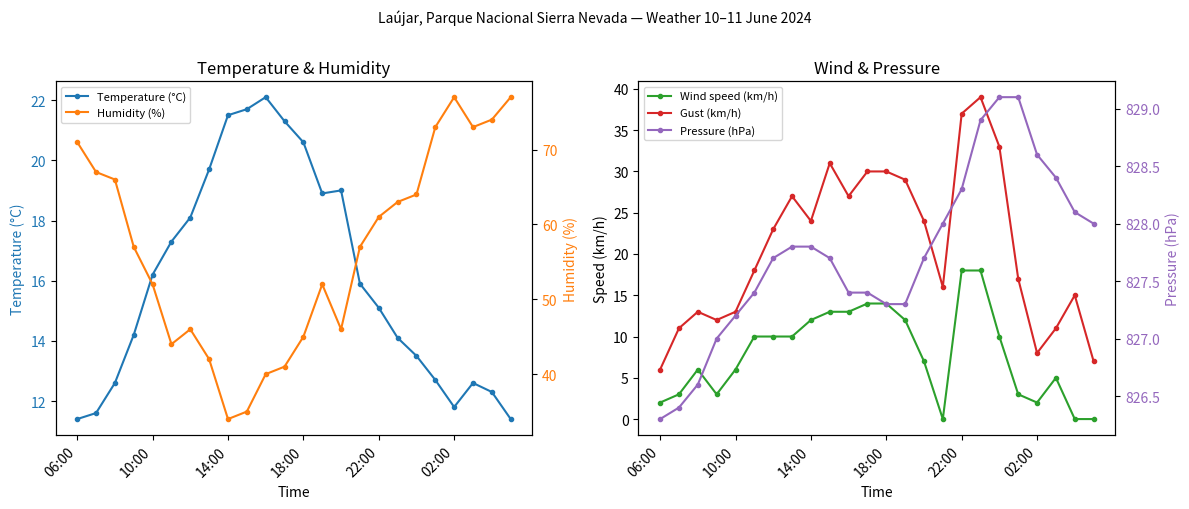

What is the lowest value of the Temperature (°C) series?

11.4